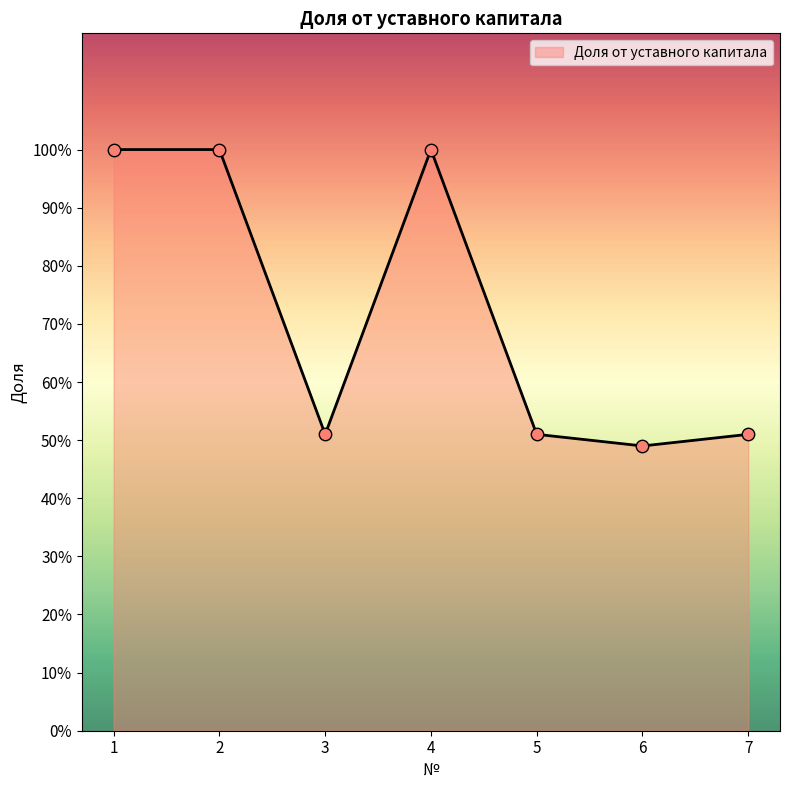

Between 5 and 7, which is larger?

5